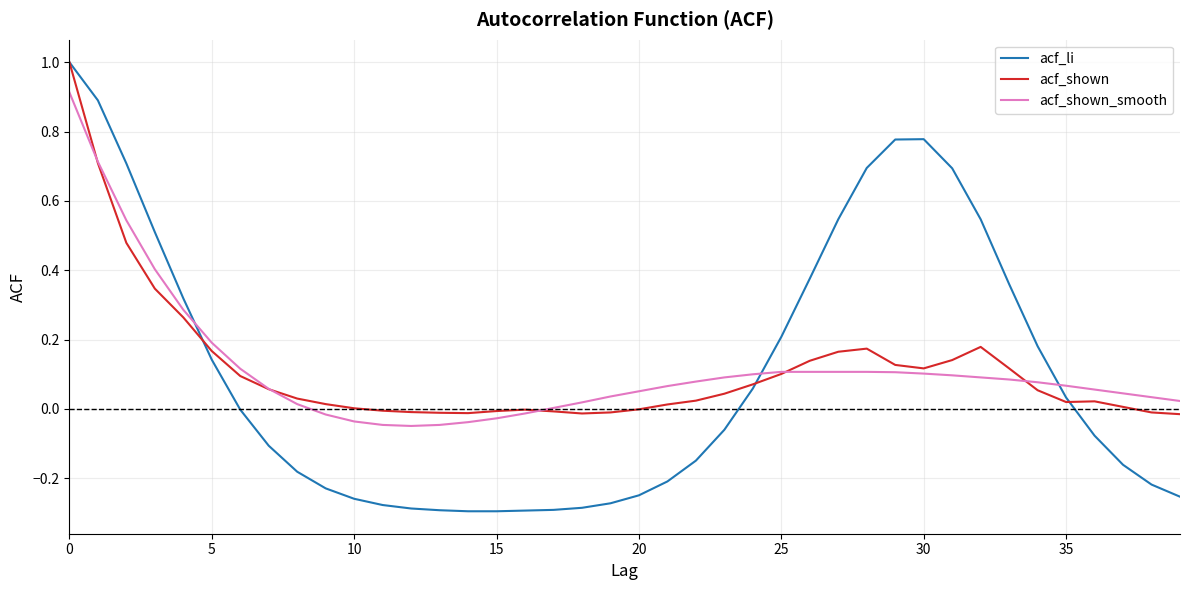

How many lines are shown in the chart?

3